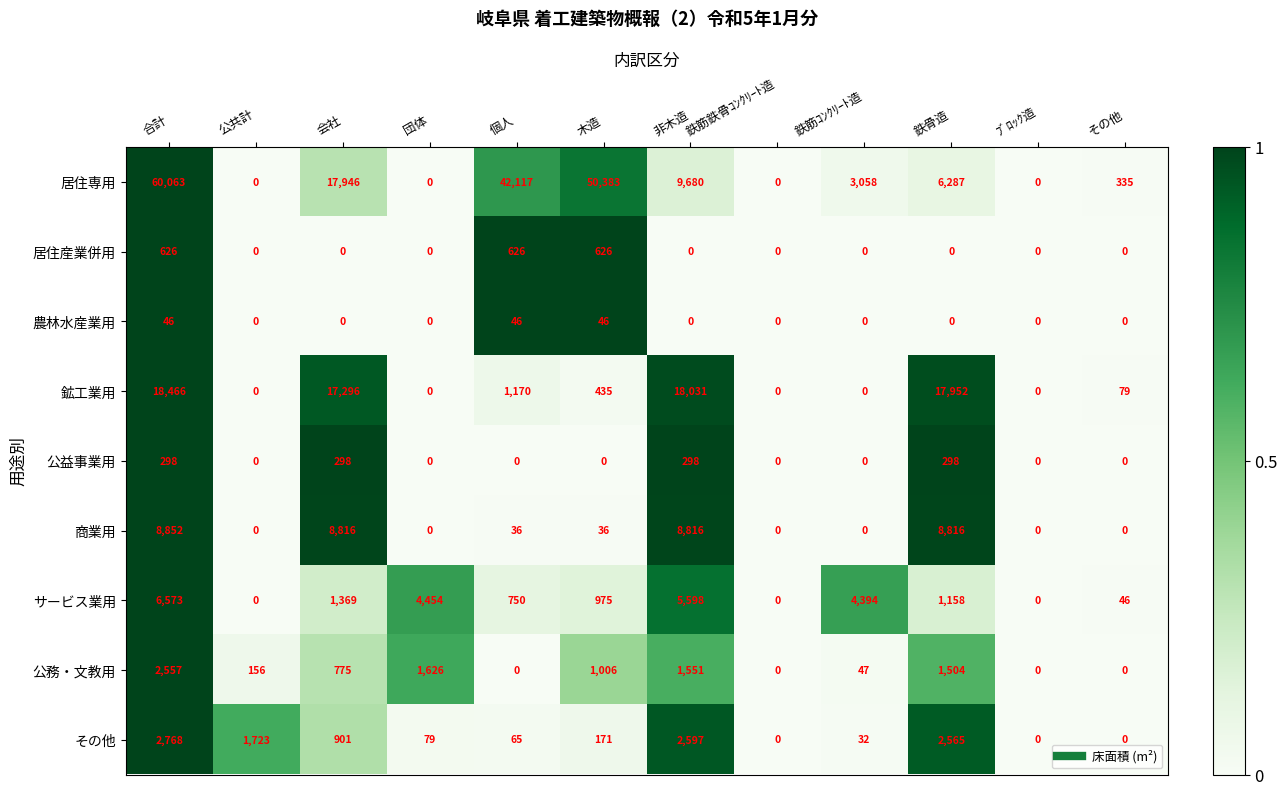

What is the sum of the 公務・文教用 values at 合計 and 非木造?

4108